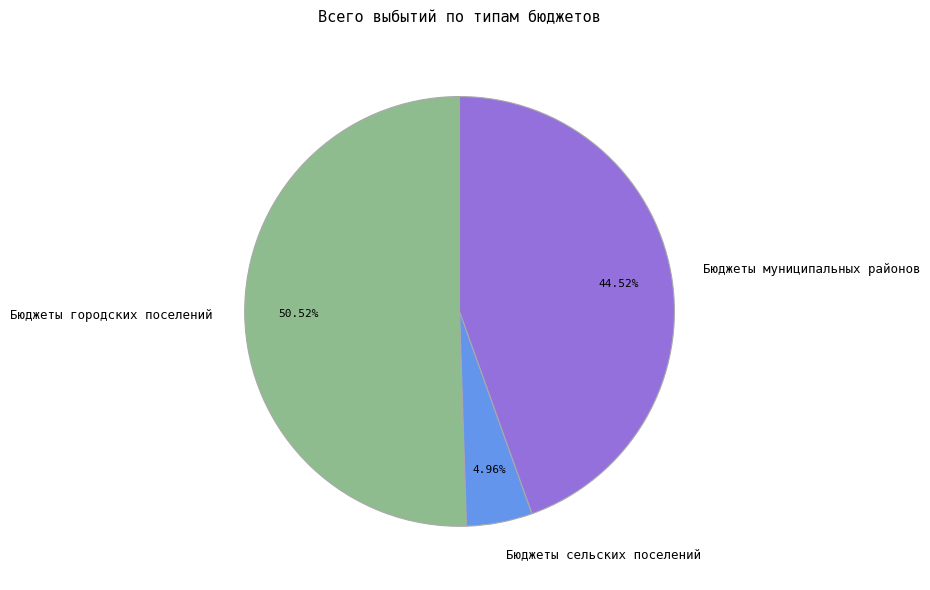

To the nearest percent, what is the combined percentage of Бюджеты городских поселений and Бюджеты сельских поселений?

55%